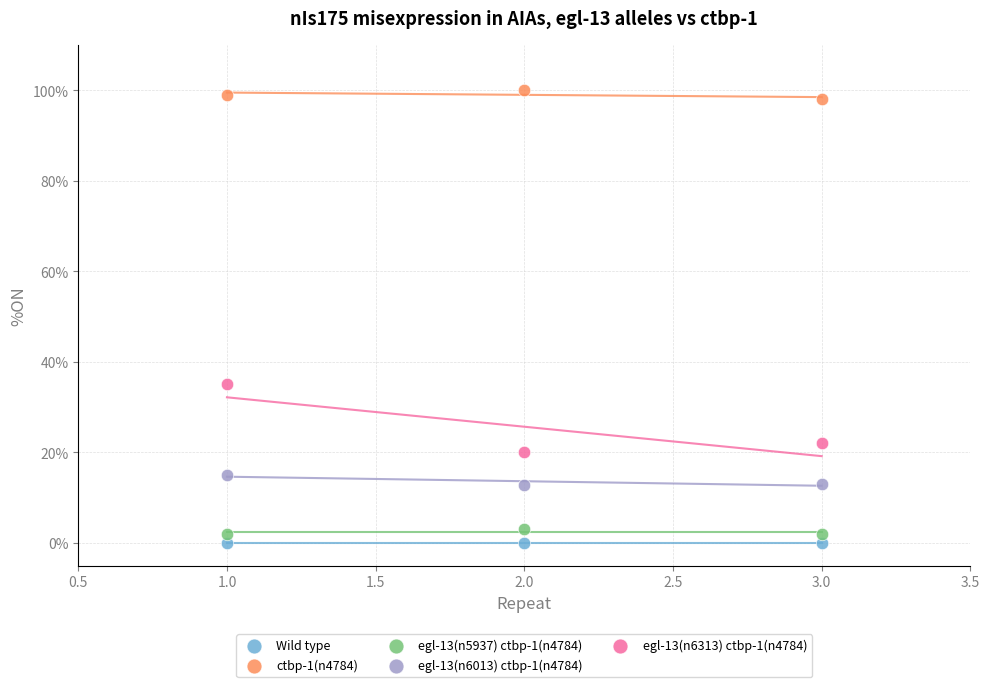

Which series contains the highest Y value?

ctbp-1(n4784)